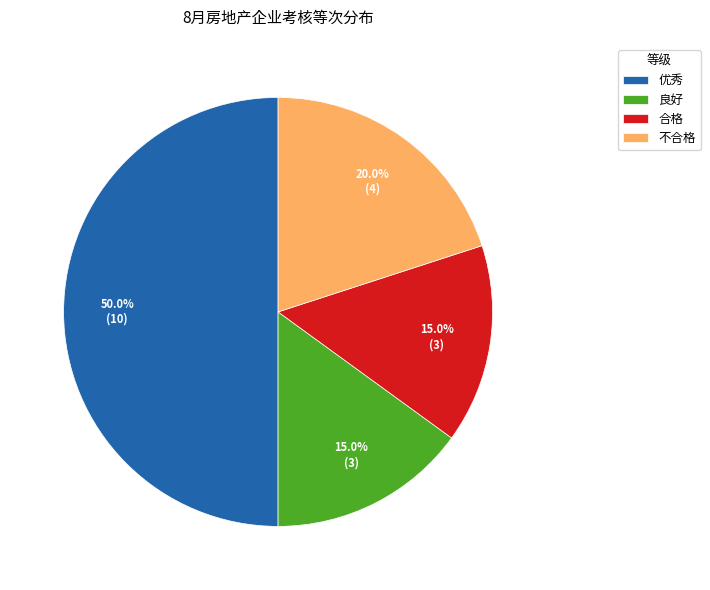

To the nearest percent, what is the combined percentage of 合格 and 优秀?

65%